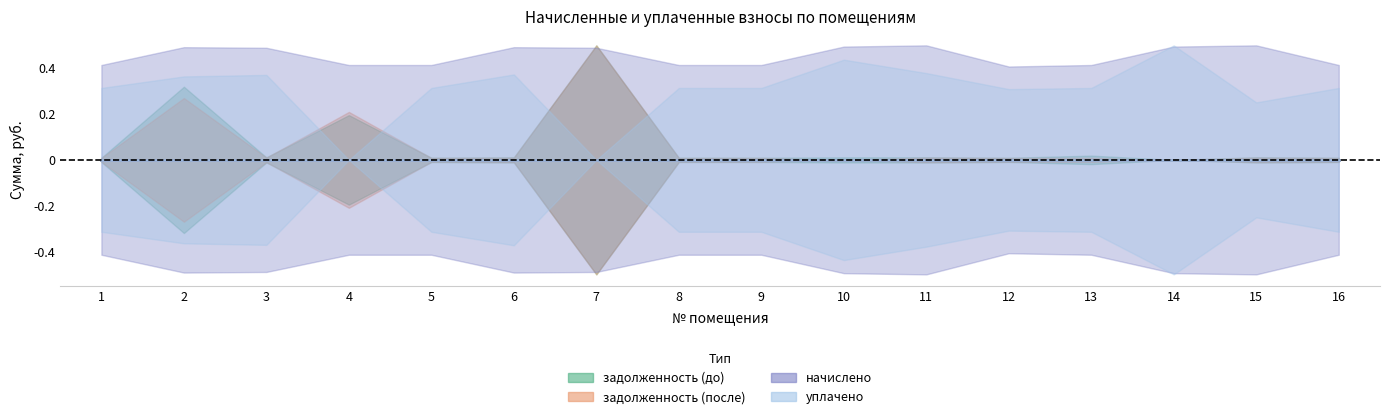

Rank the series by their maximum value, from lowest to highest.

начислено, уплачено, задолженность (до), задолженность (после)